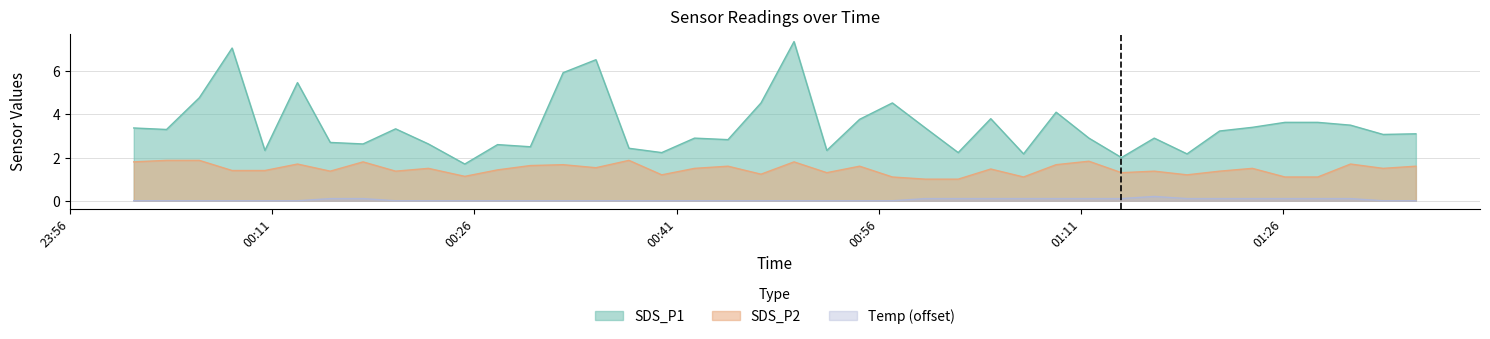

True or false: Temp and SDS_P1 intersect in this chart.

False